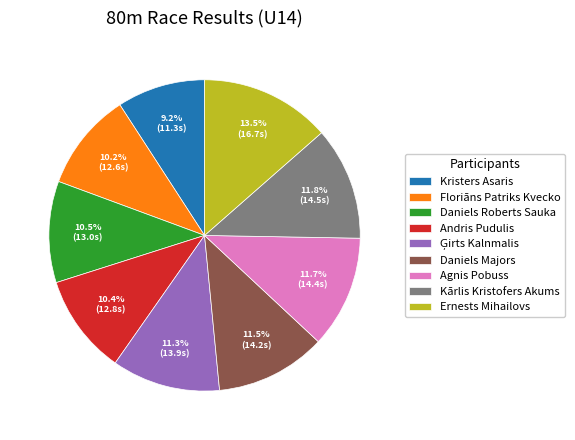

Does any single category account for the majority?

No